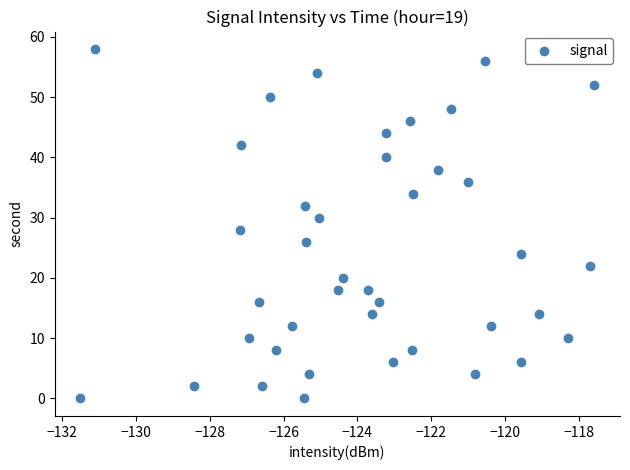

What is the range of Y values (max minus min)?

58